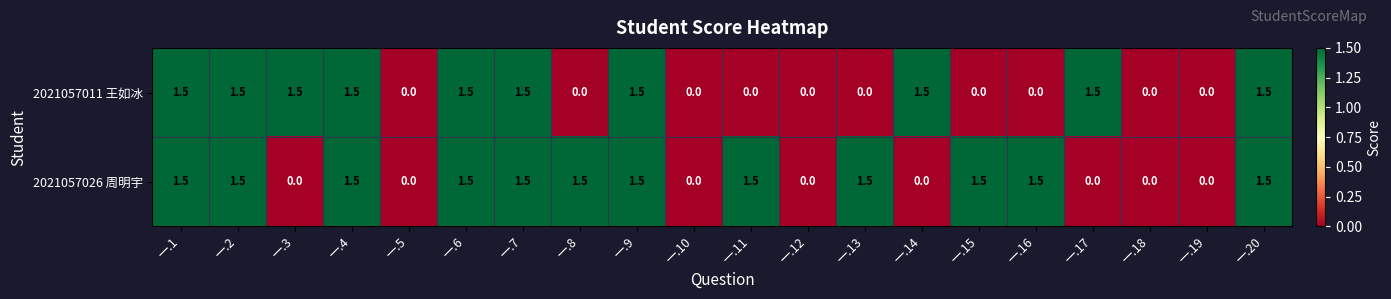

Is it true that 2021057026 周明宇 equals 0.9 at 一.12?

False